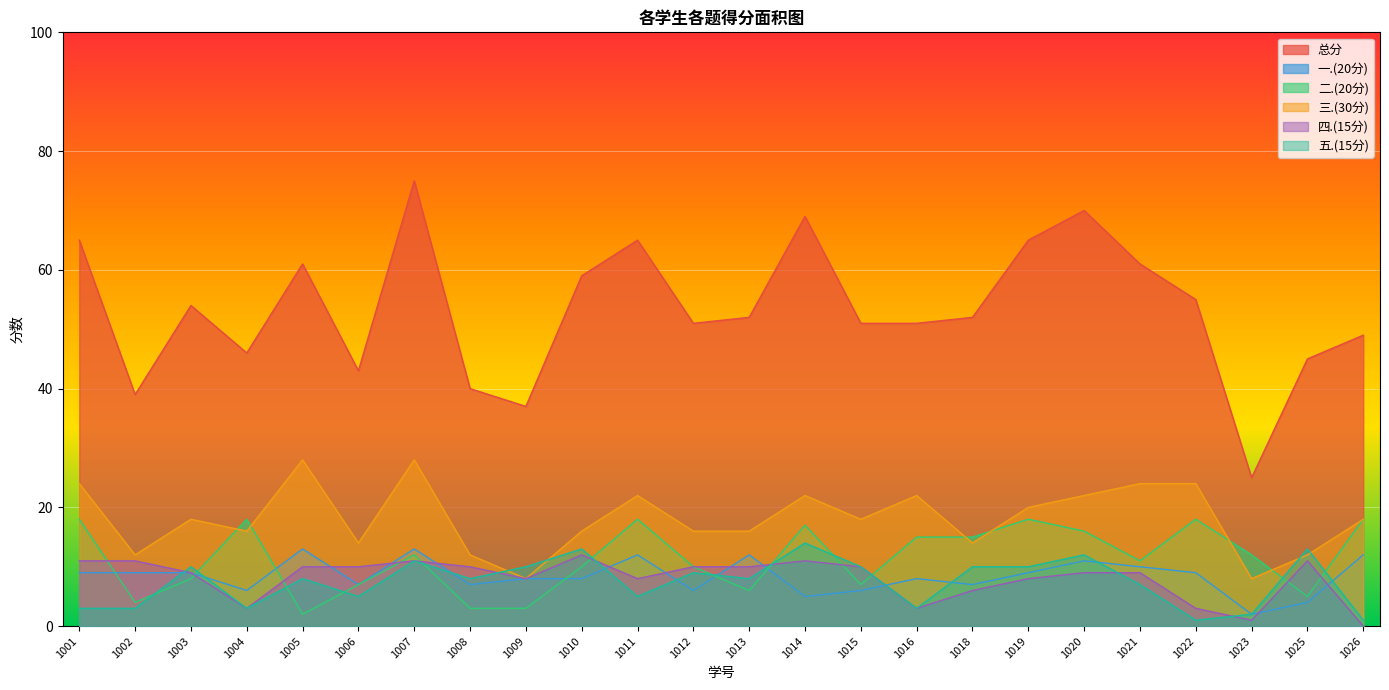

How many lines are shown in the chart?

6